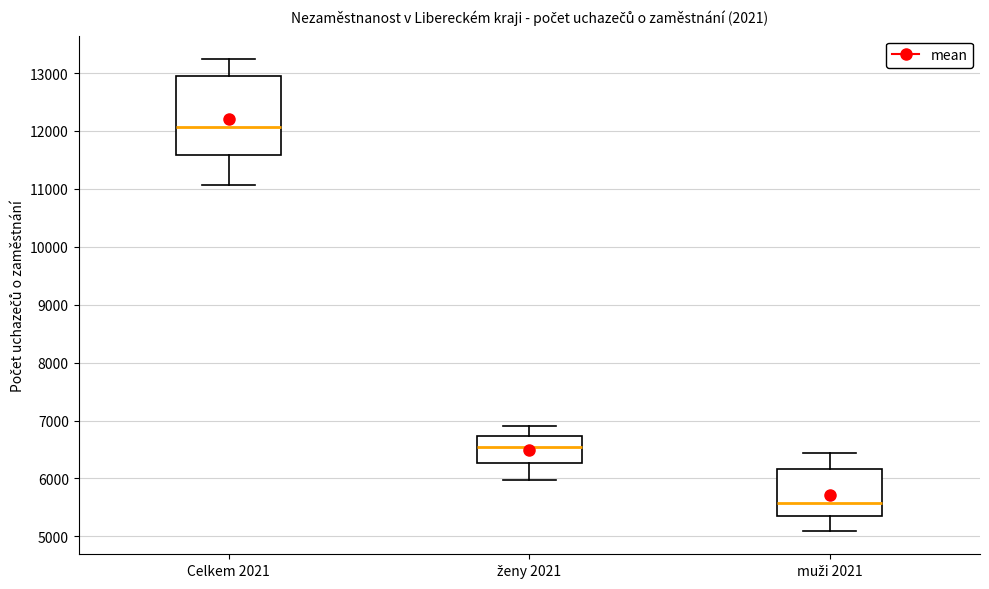

Comparing the boxes themselves (not the whiskers), which one is the tallest?

Celkem 2021